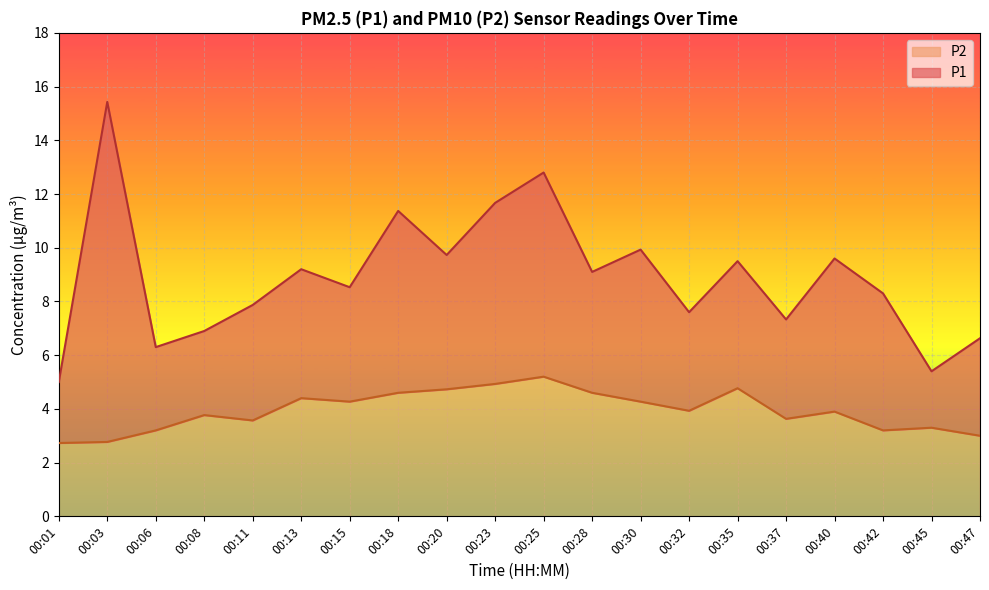

Reading right to left, what are all the values shown in this chart?

P1: 00:47=6.6	00:45=5.4	00:42=8.3	00:40=9.6	00:37=7.3	00:35=9.5	00:32=7.6	00:30=9.9	00:28=9.1	00:25=12.8	00:23=11.7	00:20=9.7	00:18=11.4	00:15=8.5	00:13=9.2	00:11=7.9	00:08=6.9	00:06=6.3	00:03=15.4	00:01=5.0
P2: 00:47=3.0	00:45=3.3	00:42=3.2	00:40=3.9	00:37=3.6	00:35=4.8	00:32=3.9	00:30=4.3	00:28=4.6	00:25=5.2	00:23=4.9	00:20=4.7	00:18=4.6	00:15=4.3	00:13=4.4	00:11=3.6	00:08=3.8	00:06=3.2	00:03=2.8	00:01=2.7